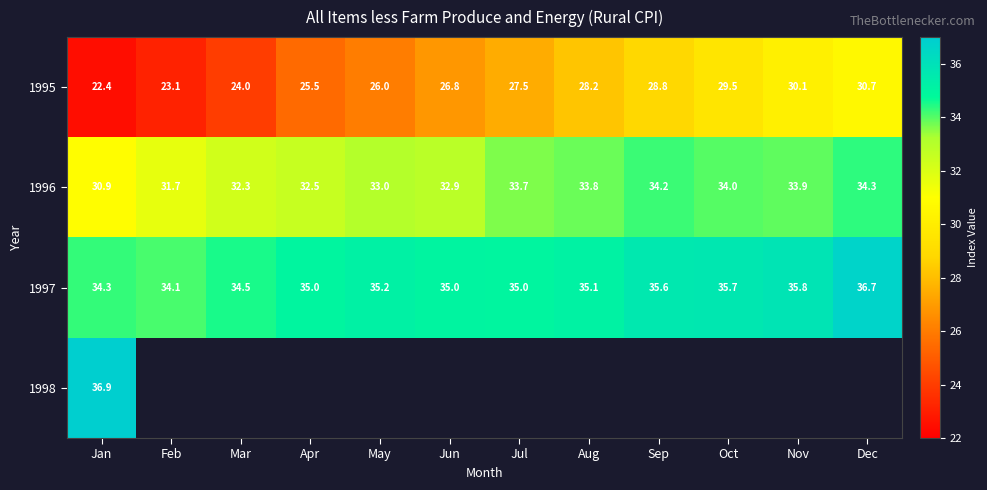

At which label is 1996 closest to 32?

Mar